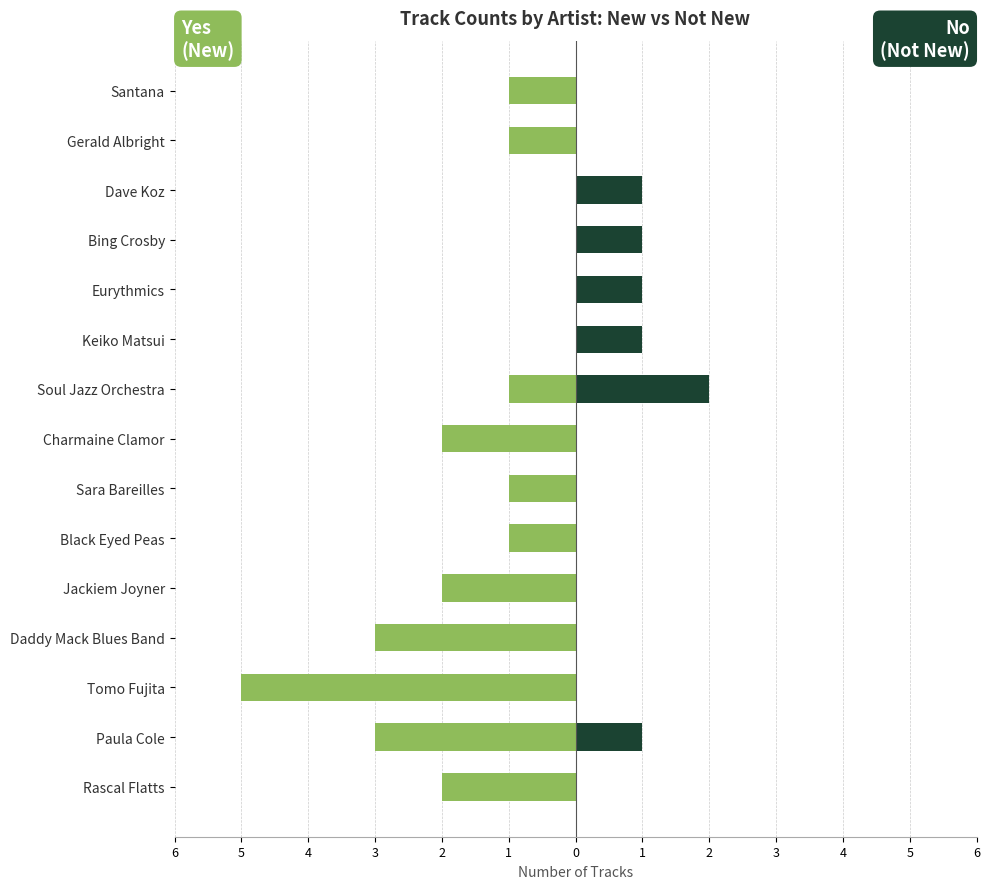

True or false: Yes (New) has a value of -3 at Daddy Mack Blues Band.

True